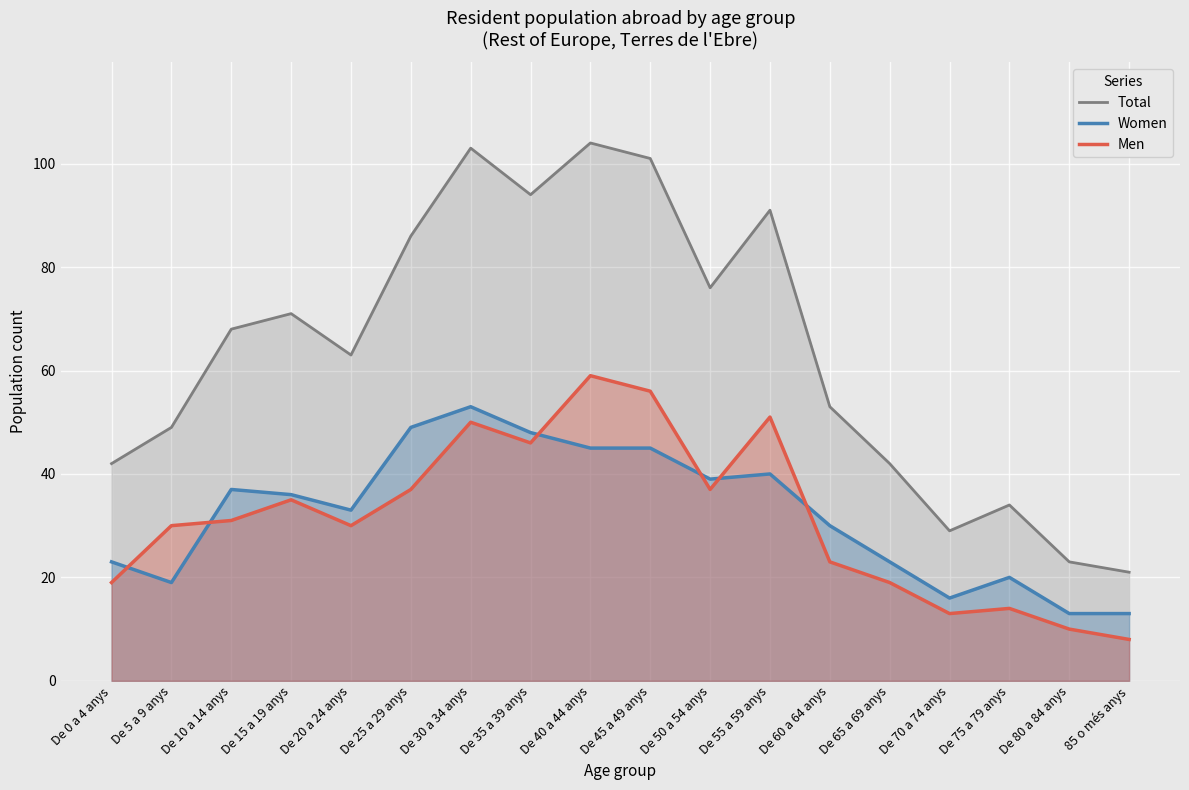

Between De 70 a 74 anys and De 75 a 79 anys, which is larger?

De 75 a 79 anys